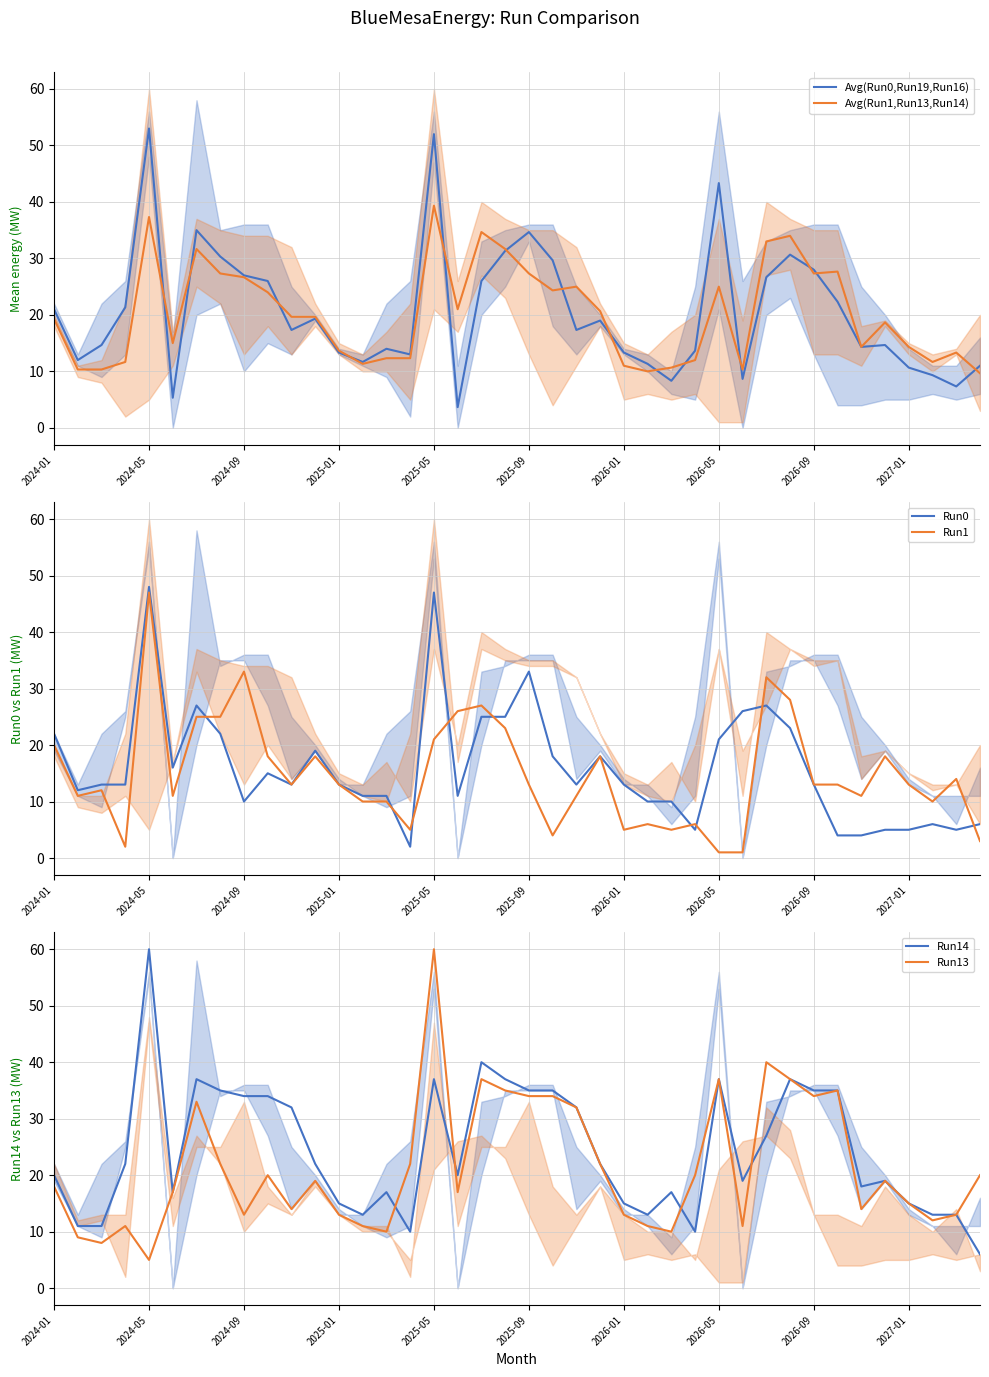

Reading left to right, transcribe all the data shown in this chart.

Avg(Run0,Run19,Run16): 21.0	12.0	14.7	21.3	53.0	5.3	35.0	30.3	27.0	26.0	17.3	19.3	13.3	11.7	14.0	13.0	52.0	3.7	26.0	31.3	34.7	29.7	17.3	19.0	13.3	11.3	8.3	13.7	43.3	8.7	26.7	30.7	28.0	22.3	14.3	14.7	10.7	9.3	7.3	11.0
Avg(Run1,Run13,Run14): 19.3	10.3	10.3	11.7	37.3	15.0	31.7	27.3	26.7	24.0	19.7	19.7	13.7	11.3	12.3	12.3	39.3	21.0	34.7	31.7	27.3	24.3	25.0	20.7	11.0	10.0	10.7	12.0	25.0	10.3	33.0	34.0	27.3	27.7	14.3	18.7	14.3	11.7	13.3	9.7
Run0: 22.0	12.0	13.0	13.0	48.0	16.0	27.0	22.0	10.0	15.0	13.0	19.0	13.0	11.0	11.0	2.0	47.0	11.0	25.0	25.0	33.0	18.0	13.0	18.0	13.0	10.0	10.0	5.0	21.0	26.0	27.0	23.0	13.0	4.0	4.0	5.0	5.0	6.0	5.0	6.0
Run1: 20.0	11.0	12.0	2.0	47.0	11.0	25.0	25.0	33.0	18.0	13.0	18.0	13.0	10.0	10.0	5.0	21.0	26.0	27.0	23.0	13.0	4.0	11.0	18.0	5.0	6.0	5.0	6.0	1.0	1.0	32.0	28.0	13.0	13.0	11.0	18.0	13.0	10.0	14.0	3.0
Run14: 20.0	11.0	11.0	22.0	60.0	17.0	37.0	35.0	34.0	34.0	32.0	22.0	15.0	13.0	17.0	10.0	37.0	20.0	40.0	37.0	35.0	35.0	32.0	22.0	15.0	13.0	17.0	10.0	37.0	19.0	27.0	37.0	35.0	35.0	18.0	19.0	15.0	13.0	13.0	6.0
Run13: 18.0	9.0	8.0	11.0	5.0	17.0	33.0	22.0	13.0	20.0	14.0	19.0	13.0	11.0	10.0	22.0	60.0	17.0	37.0	35.0	34.0	34.0	32.0	22.0	13.0	11.0	10.0	20.0	37.0	11.0	40.0	37.0	34.0	35.0	14.0	19.0	15.0	12.0	13.0	20.0